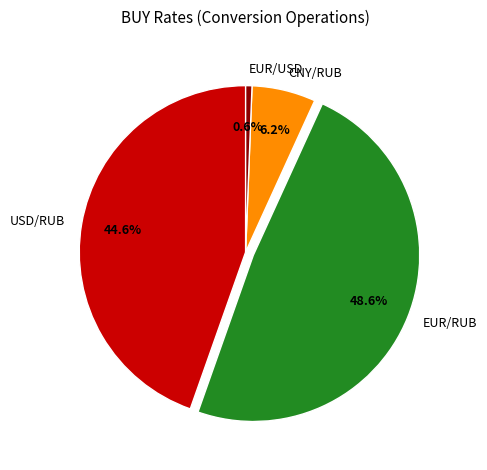

What is the largest slice in the pie chart?

EUR/RUB